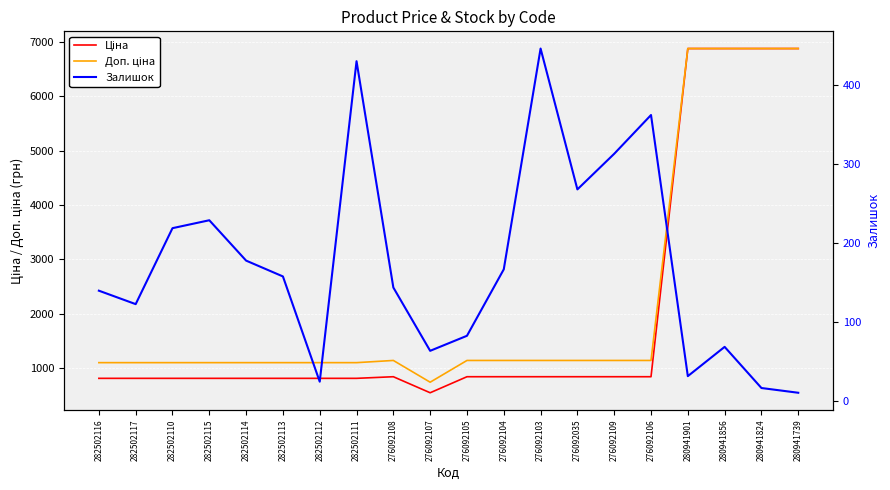

List the labels in order of Залишок value, smallest first.

280941739, 280941824, 282502112, 280941901, 276092107, 280941856, 276092105, 282502117, 282502116, 276092108, 282502113, 276092104, 282502114, 282502110, 282502115, 276092035, 276092109, 276092106, 282502111, 276092103